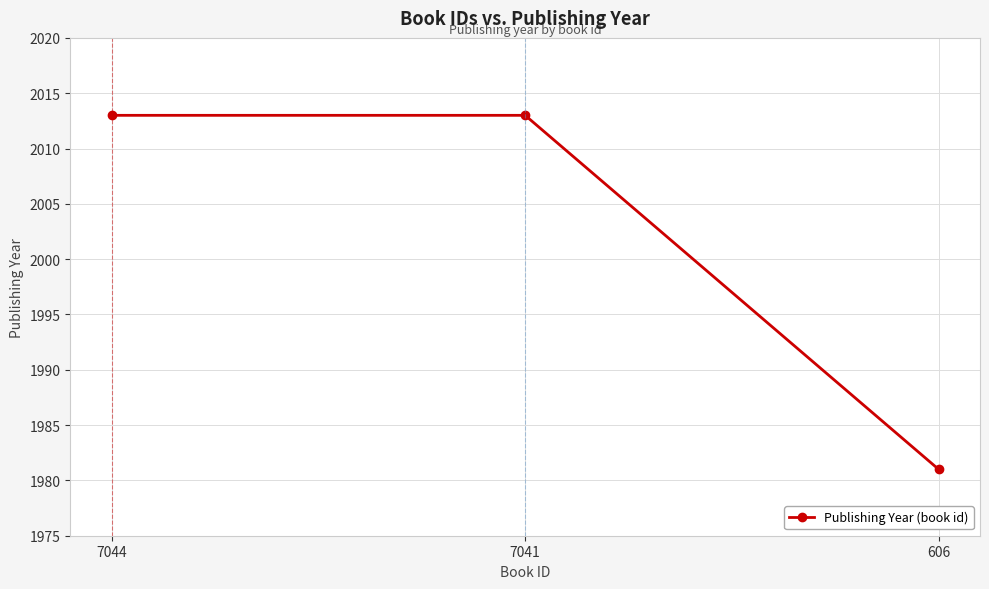

At which category does the chart reach its minimum across all series?

606